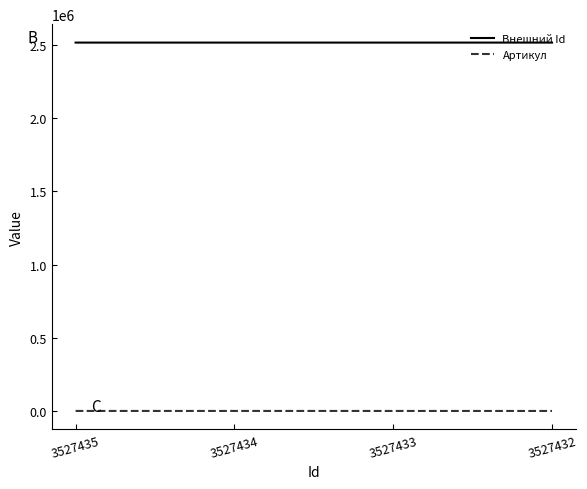

True or false: Артикул has more than 1 interior local peaks.

False